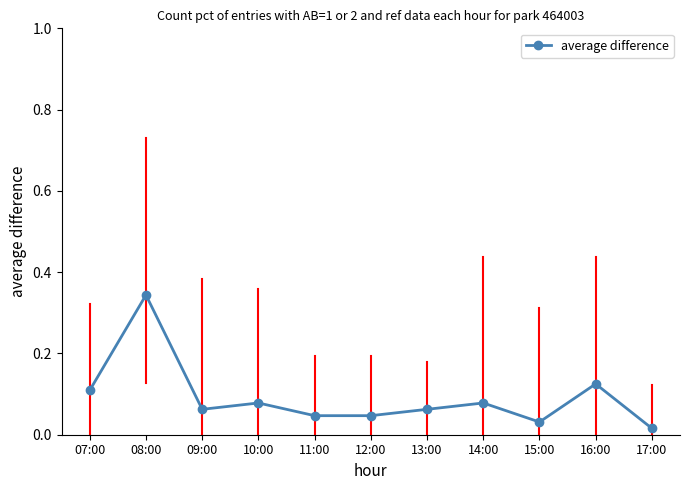

What is the label of the 7th point from the right?

11:00